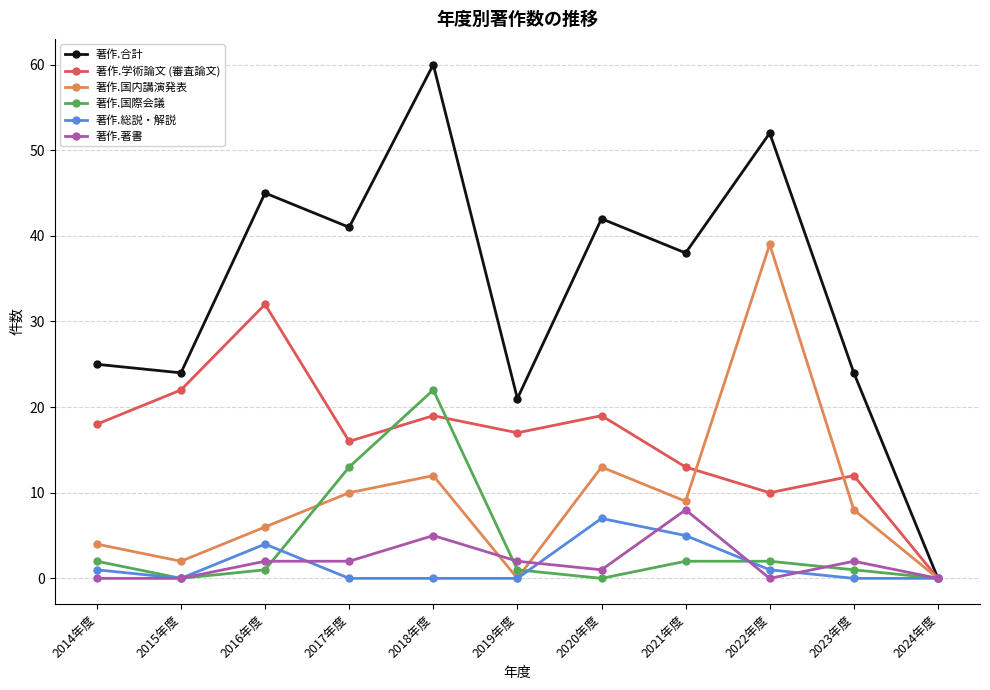

How many lines are shown in the chart?

6